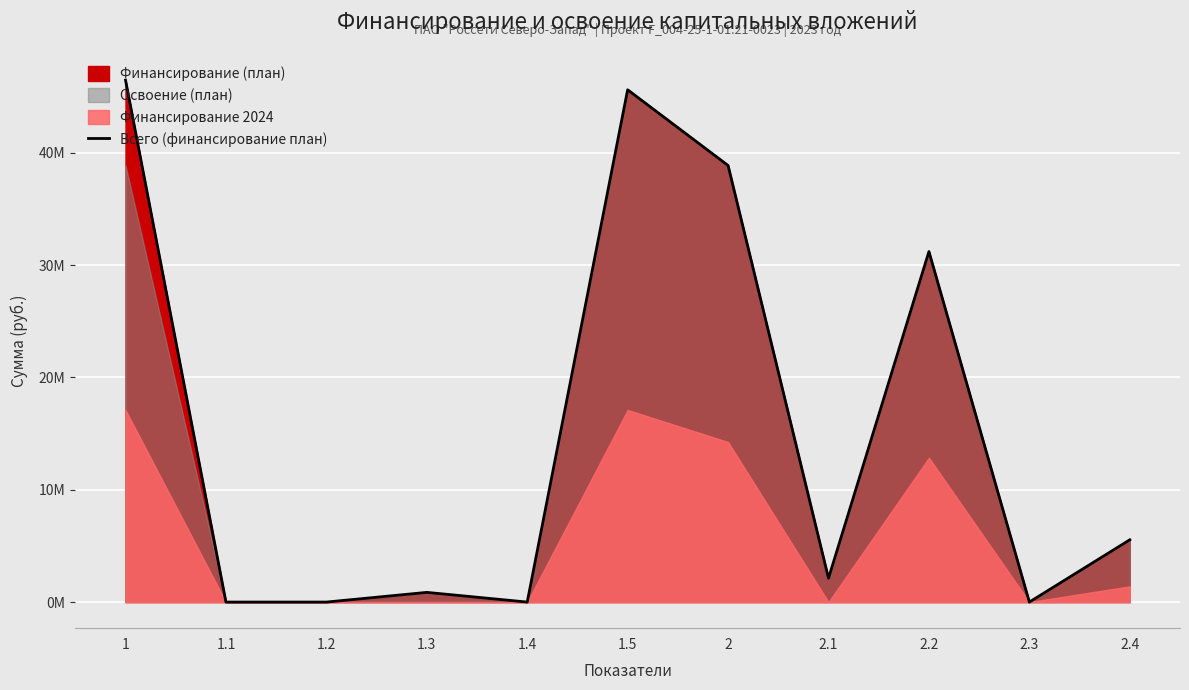

The value at 1.4 is -31051778. True or false?

False